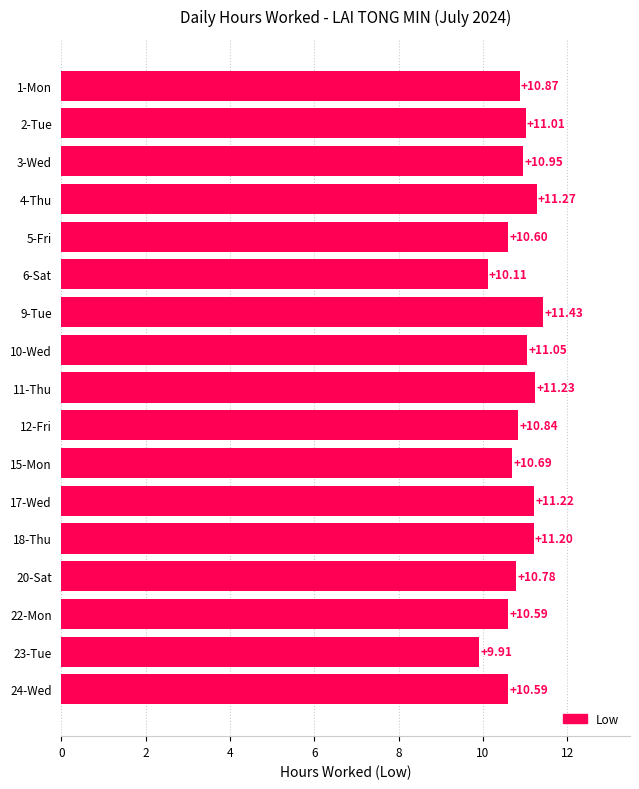

What is the average value?

10.8